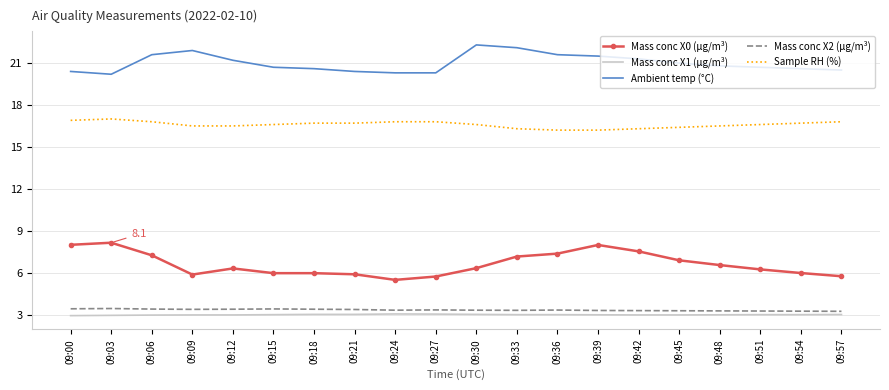

What is the lowest value of the Mass conc X2 (μg/m³) series?

3.2